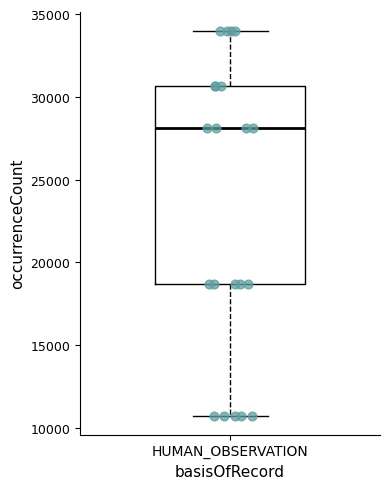

Transcribe this box plot: give where the median line is, the range the box spans, and where the two whiskers end, as read against the y-axis. The values are not printed on the chart, so give them approximately, as read against the axis.

median 28000, box 18500 to 30500, whiskers 11000 to 34000